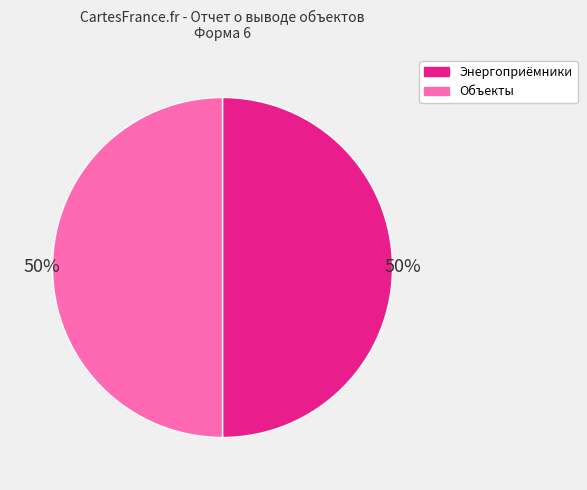

To the nearest percent, what is the average slice percentage?

50%